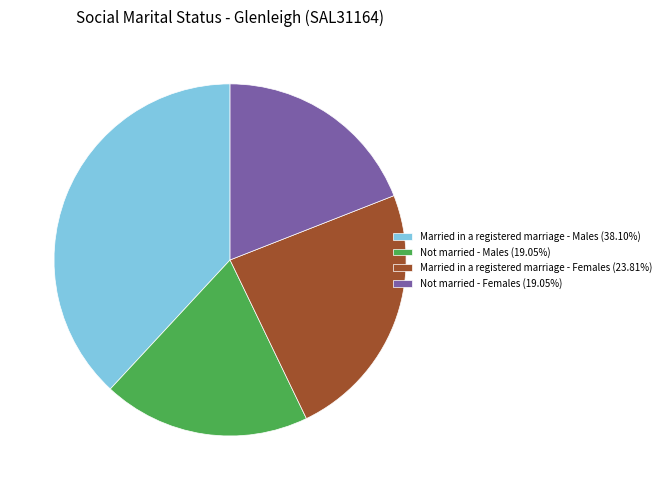

Count the number of slices in the pie.

4